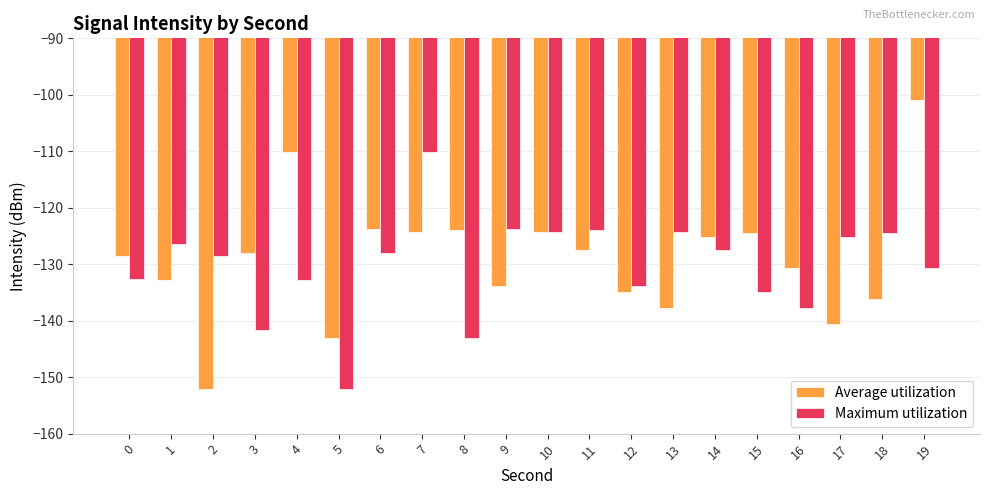

Which series has the largest total across all categories?

Average utilization